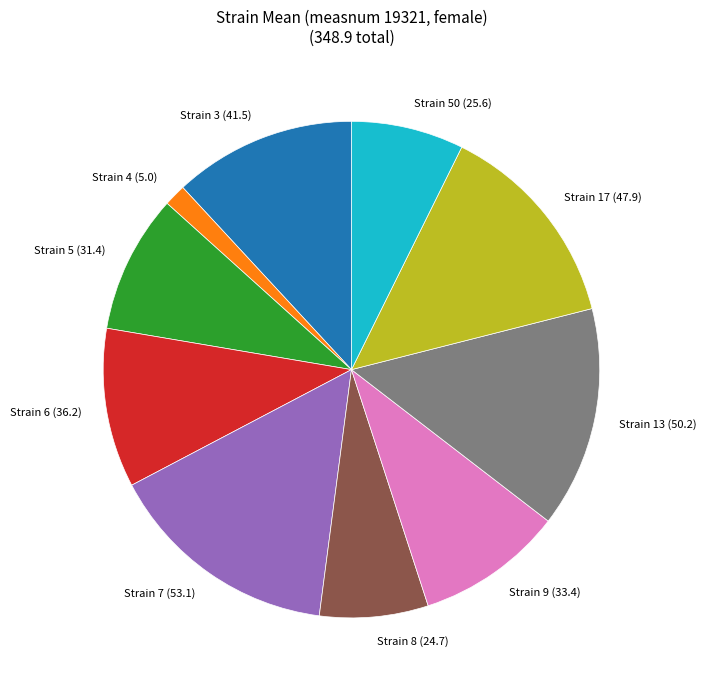

What is the smallest slice in the pie chart?

Strain 4 (5.0)